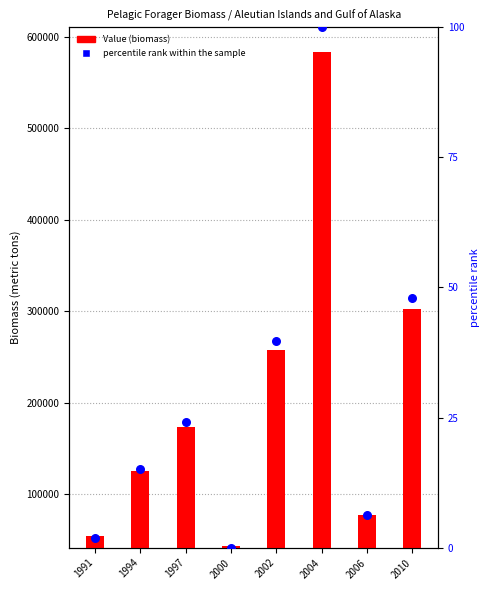

Is the value of percentile rank within the sample at 2006 greater than the value of Value at 2010?

No